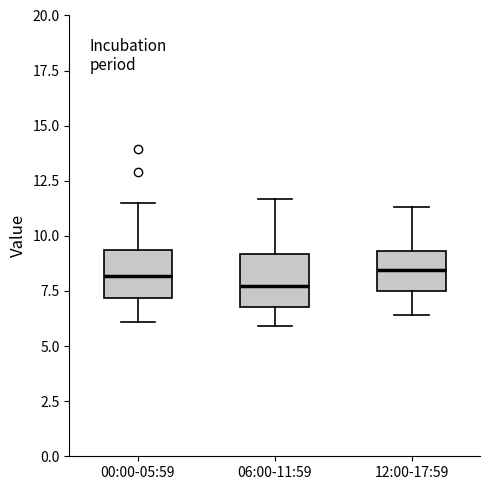

Reading left to right, read every box against the y-axis: the position of its median line, the range the box covers, and the ends of its whiskers. The values are not printed on the chart, so give them approximately, as read against the axis.

00:00-05:59: median 8.0, box 7.0 to 9.5, whiskers 6.0 to 11.5
06:00-11:59: median 7.5, box 7.0 to 9.0, whiskers 6.0 to 11.5
12:00-17:59: median 8.5, box 7.5 to 9.5, whiskers 6.5 to 11.5